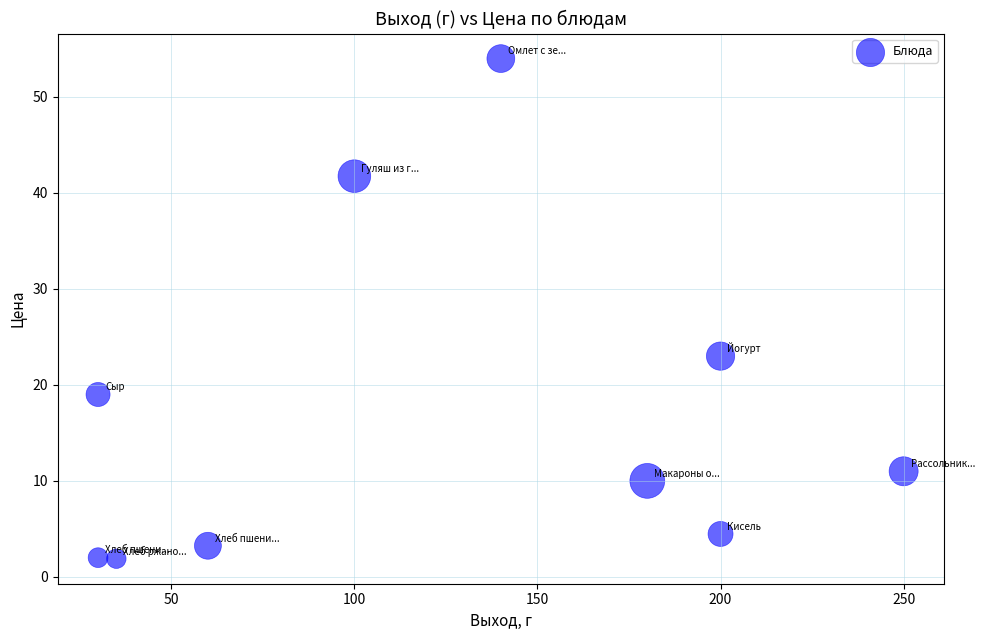

What is the average Y value?

17.0